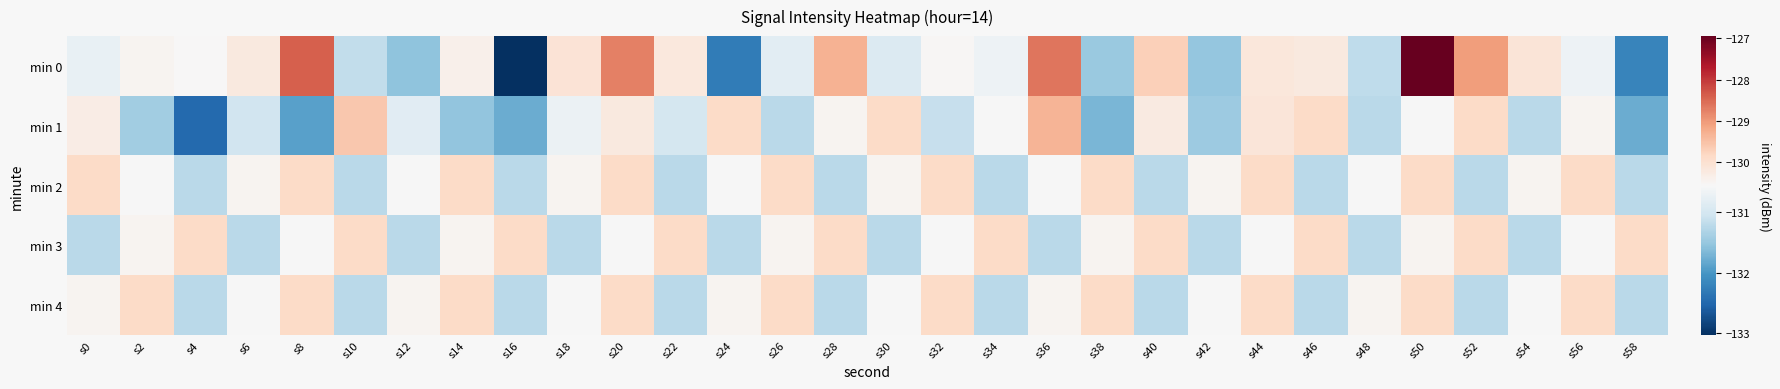

Reading left to right, transcribe all the data shown in this chart.

min 0: s0=-130.7	s2=-130.5	s4=-130.6	s6=-130.2	s8=-128.4	s10=-131.2	s12=-131.5	s14=-130.4	s16=-133.0	s18=-130.1	s20=-128.7	s22=-130.2	s24=-132.3	s26=-130.8	s28=-129.3	s30=-130.9	s32=-130.5	s34=-130.7	s36=-128.6	s38=-131.5	s40=-129.7	s42=-131.5	s44=-130.1	s46=-130.2	s48=-131.2	s50=-126.9	s52=-129.1	s54=-130.1	s56=-130.7	s58=-132.2
min 1: s0=-130.3	s2=-131.4	s4=-132.5	s6=-131.0	s8=-131.9	s10=-129.6	s12=-130.8	s14=-131.5	s16=-131.8	s18=-130.7	s20=-130.2	s22=-131.0	s24=-129.9	s26=-131.2	s28=-130.5	s30=-129.9	s32=-131.1	s34=-130.6	s36=-129.3	s38=-131.7	s40=-130.2	s42=-131.5	s44=-130.1	s46=-129.9	s48=-131.2	s50=-130.6	s52=-129.9	s54=-131.2	s56=-130.5	s58=-131.8
min 2: s0=-129.9	s2=-130.6	s4=-131.2	s6=-130.5	s8=-129.9	s10=-131.2	s12=-130.6	s14=-129.9	s16=-131.2	s18=-130.5	s20=-129.9	s22=-131.2	s24=-130.6	s26=-129.9	s28=-131.2	s30=-130.5	s32=-129.9	s34=-131.2	s36=-130.6	s38=-129.9	s40=-131.2	s42=-130.5	s44=-129.9	s46=-131.2	s48=-130.6	s50=-129.9	s52=-131.2	s54=-130.5	s56=-129.9	s58=-131.2
min 3: s0=-131.2	s2=-130.5	s4=-129.9	s6=-131.2	s8=-130.6	s10=-129.9	s12=-131.2	s14=-130.5	s16=-129.9	s18=-131.2	s20=-130.6	s22=-129.9	s24=-131.2	s26=-130.5	s28=-129.9	s30=-131.2	s32=-130.6	s34=-129.9	s36=-131.2	s38=-130.5	s40=-129.9	s42=-131.2	s44=-130.6	s46=-129.9	s48=-131.2	s50=-130.5	s52=-129.9	s54=-131.2	s56=-130.6	s58=-129.9
min 4: s0=-130.5	s2=-129.9	s4=-131.2	s6=-130.6	s8=-129.9	s10=-131.2	s12=-130.5	s14=-129.9	s16=-131.2	s18=-130.6	s20=-129.9	s22=-131.2	s24=-130.5	s26=-129.9	s28=-131.2	s30=-130.6	s32=-129.9	s34=-131.2	s36=-130.5	s38=-129.9	s40=-131.2	s42=-130.6	s44=-129.9	s46=-131.2	s48=-130.5	s50=-129.9	s52=-131.2	s54=-130.6	s56=-129.9	s58=-131.2